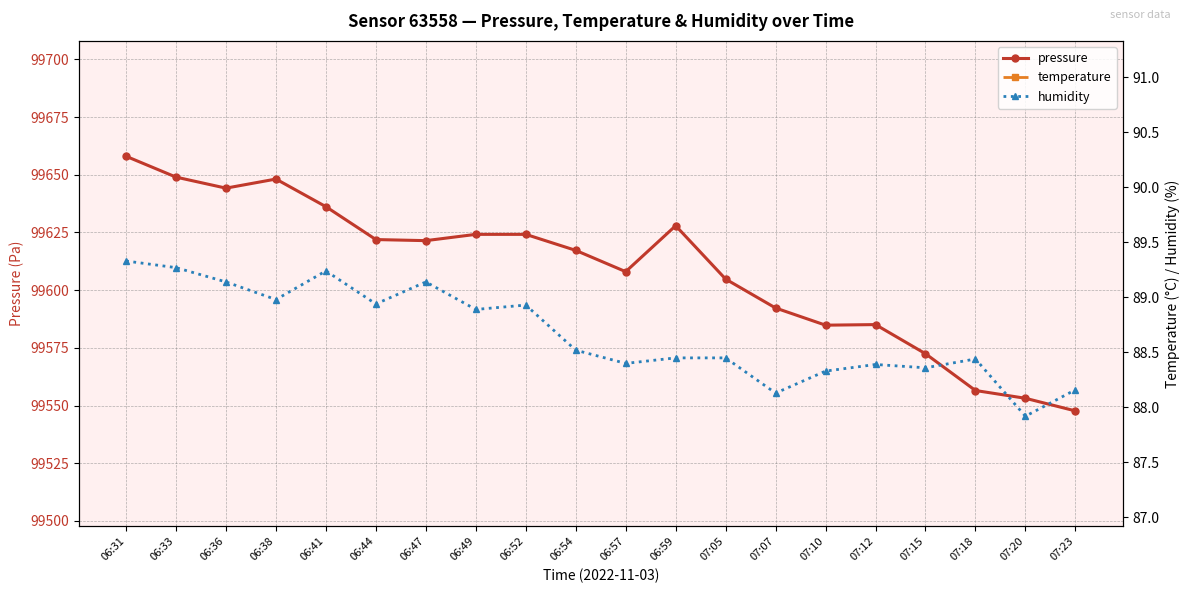

How many interior local peaks does the pressure series have?

3